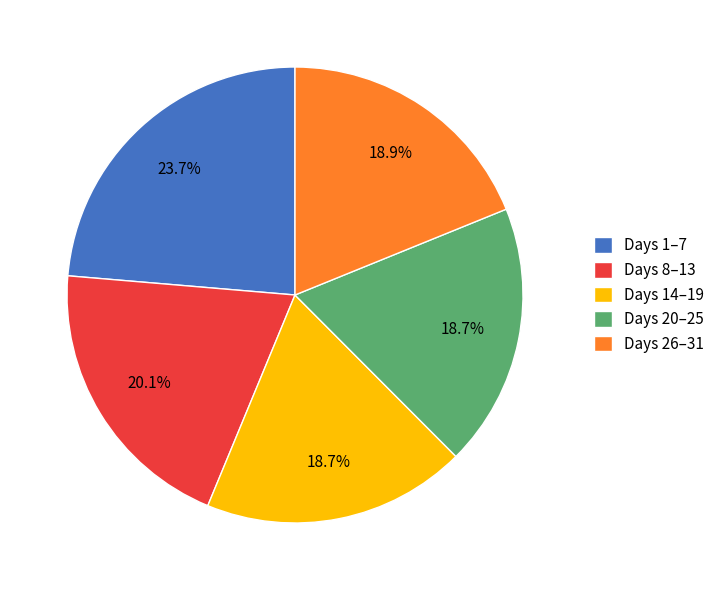

Does any single category account for the majority?

No